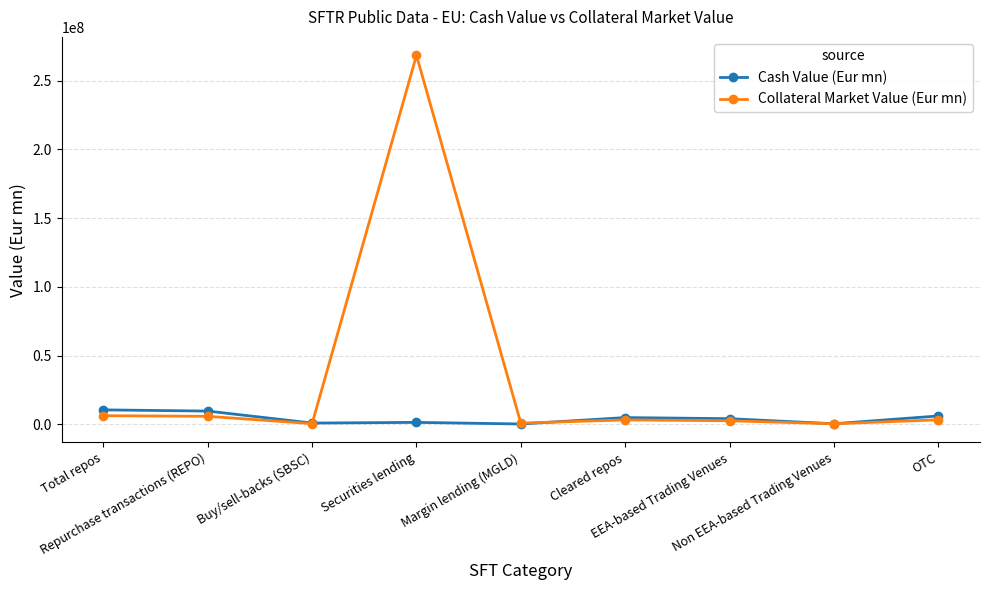

Which label corresponds to the largest value in the chart?

Securities lending